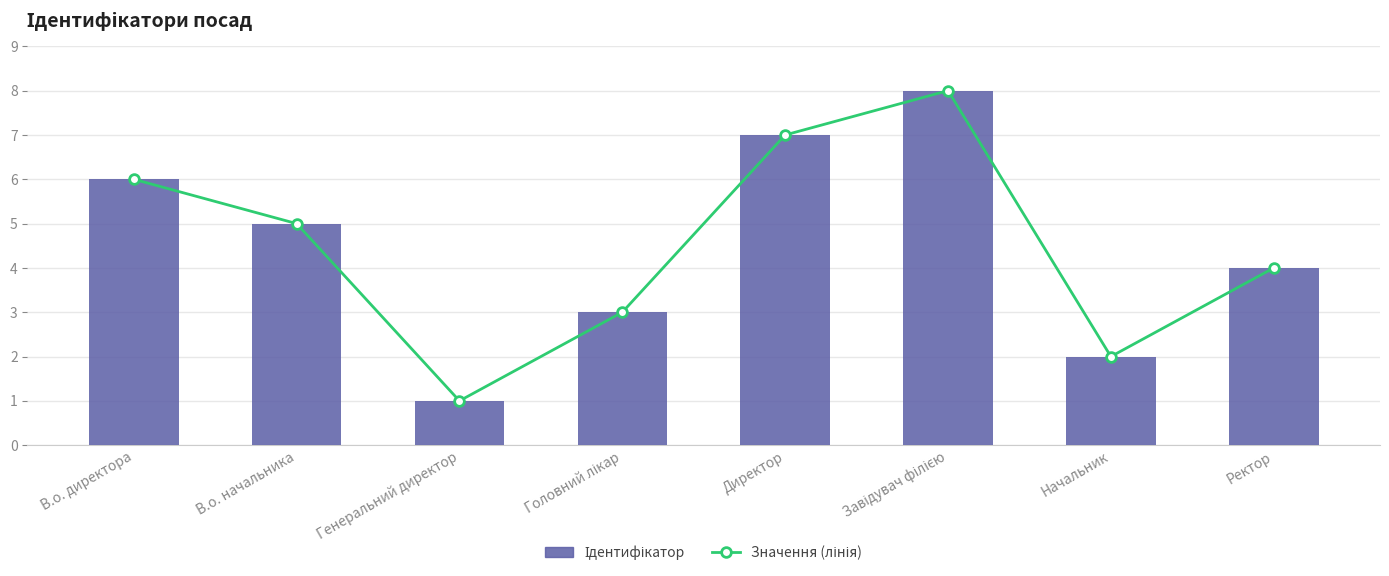

Is the value of Ідентифікатор at Генеральний директор greater than the value of Значення (лінія) at Начальник?

No